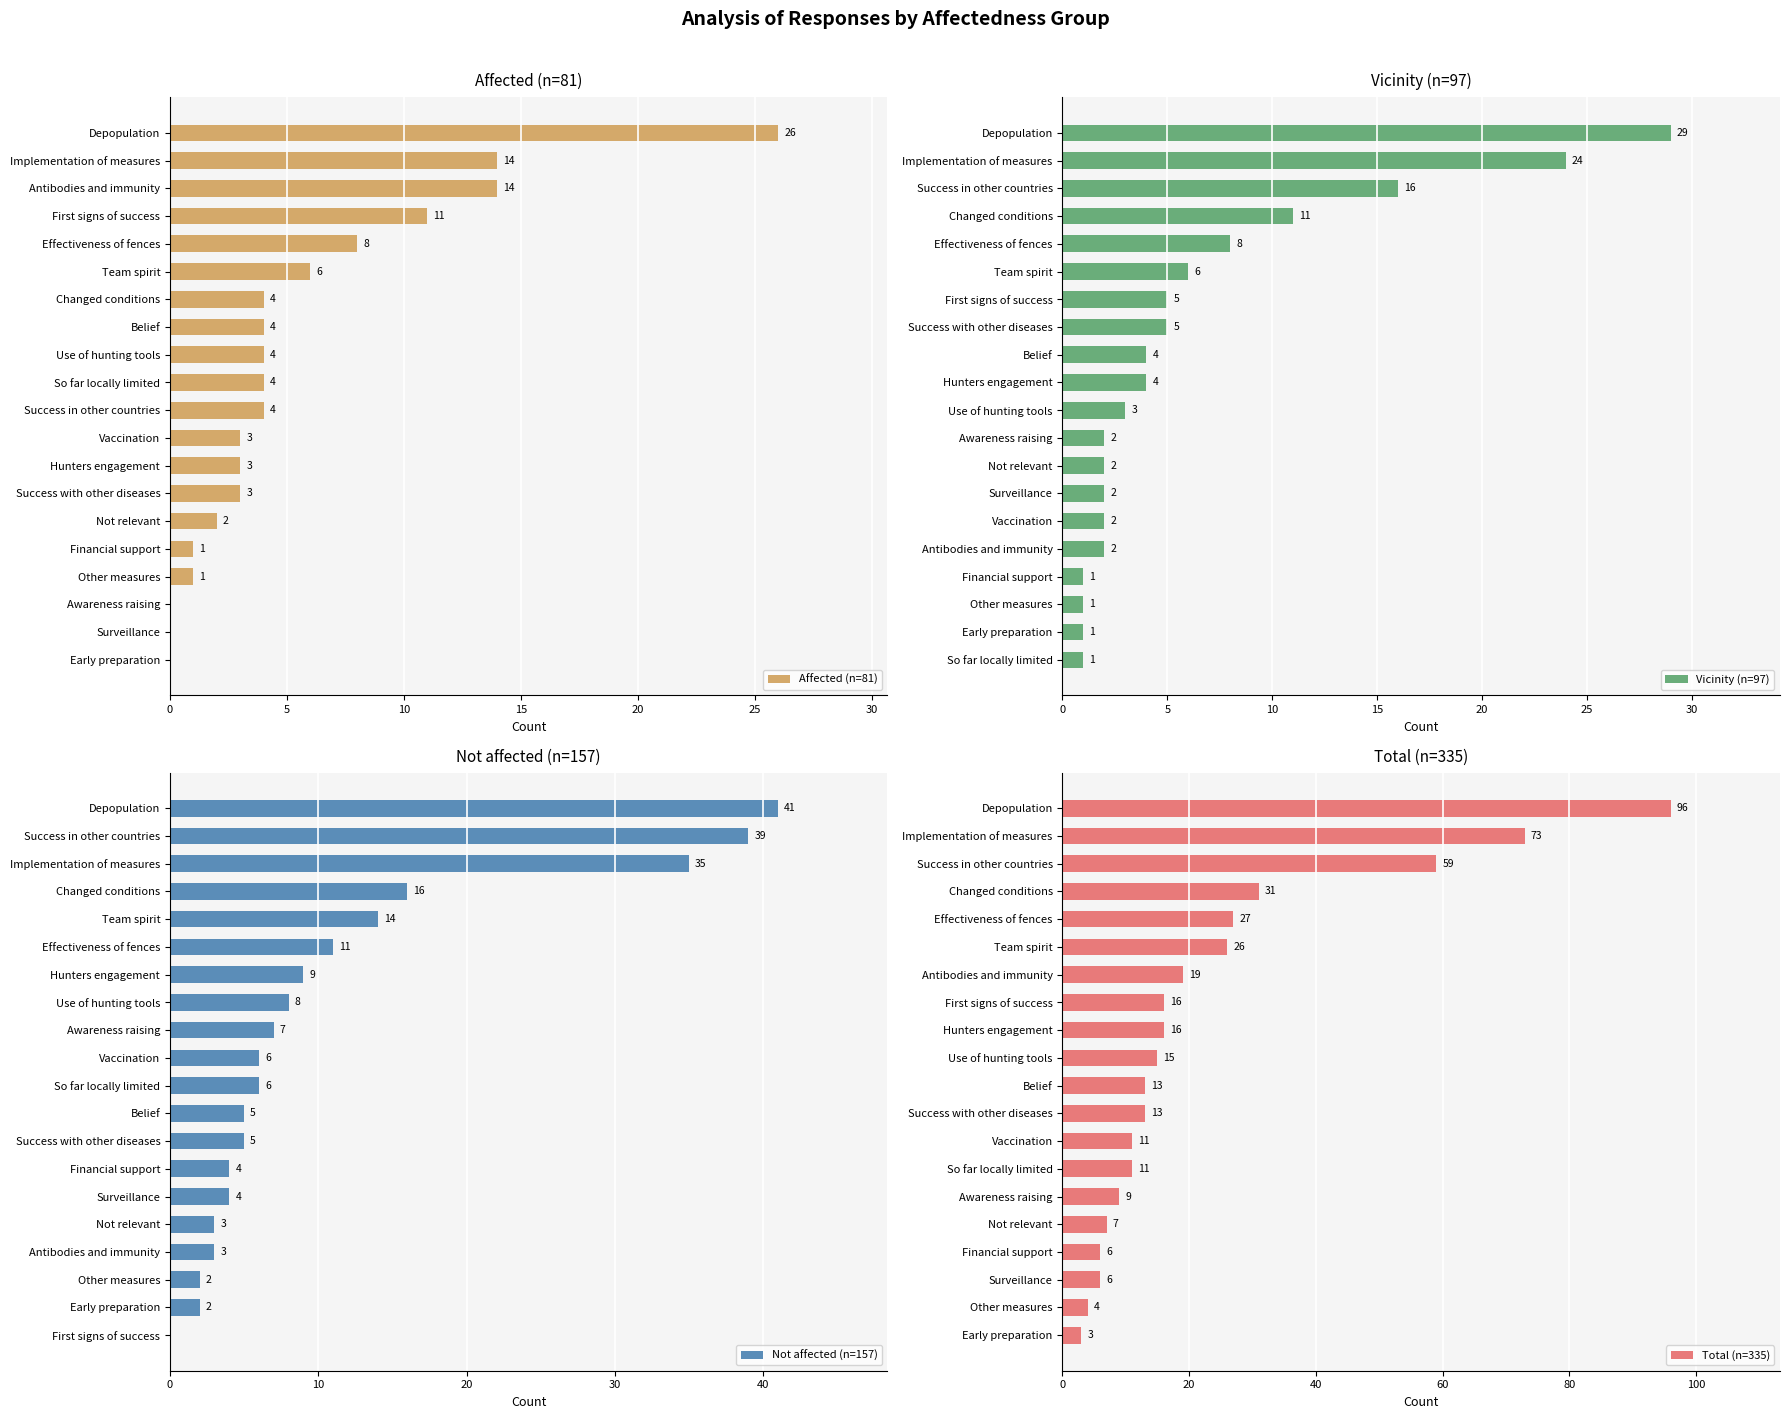

What are all the series names shown in the legend?

Affected (n=81), Vicinity (n=97), Not affected (n=157), Total (n=335)